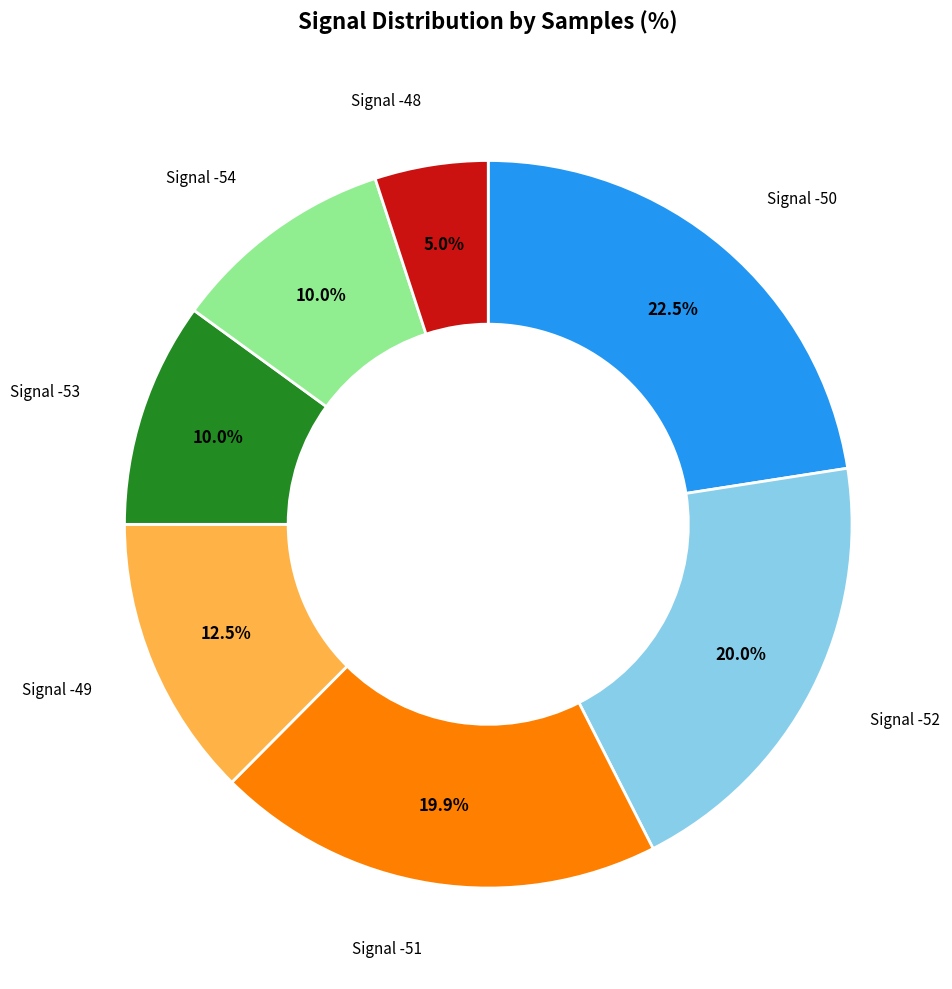

Is there any slice that represents more than half of the pie?

No